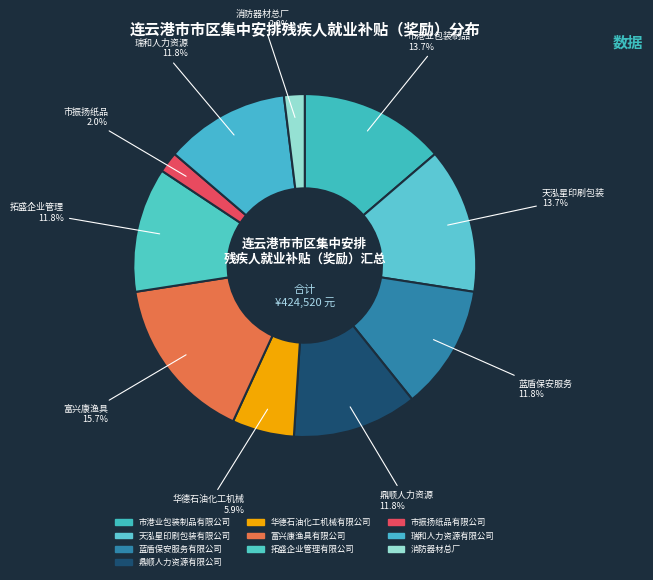

How many slices are in this pie chart?

10